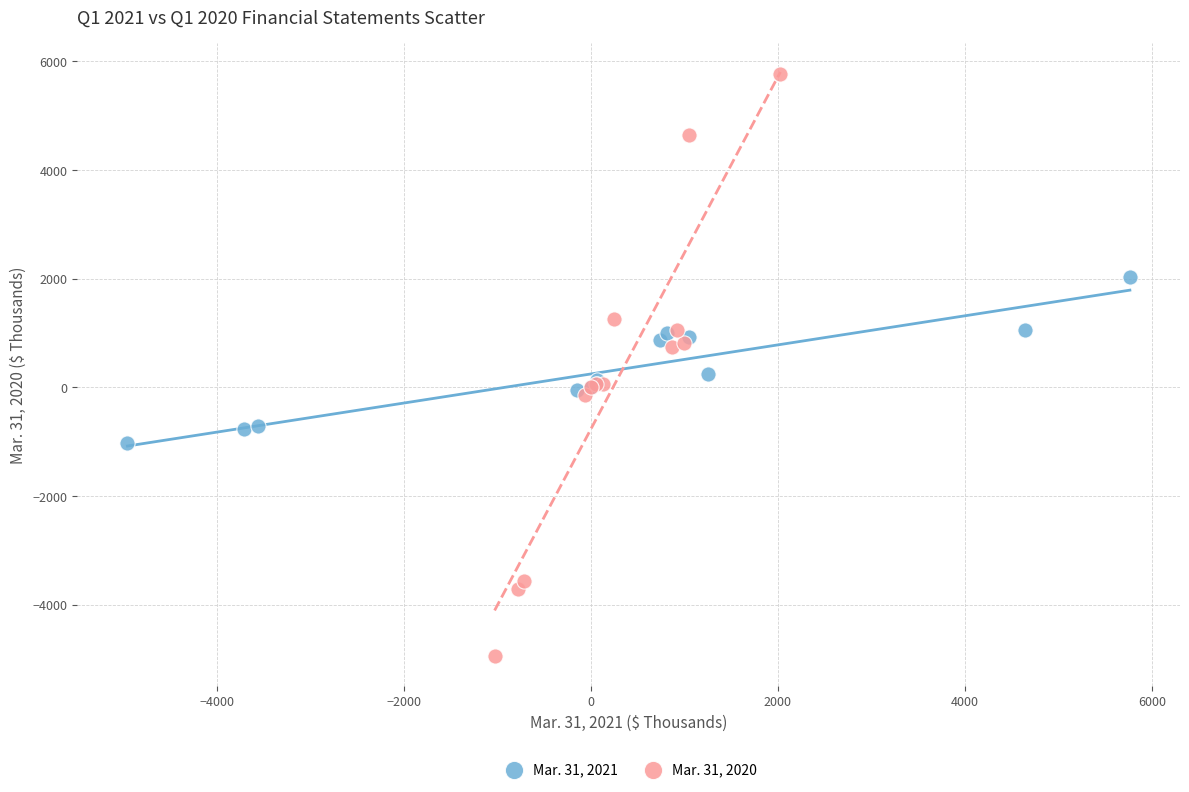

Which series contains the lowest Y value?

Mar. 31, 2020